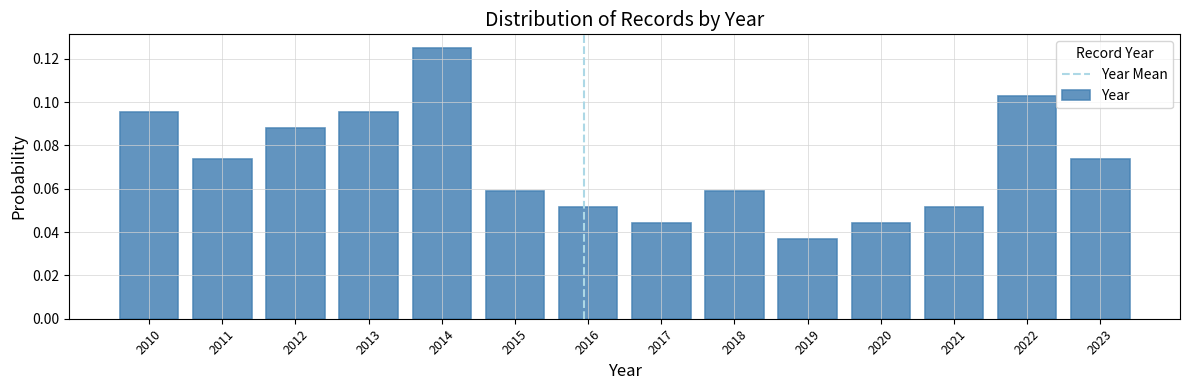

Is it true that the value at 2014 is 0.2?

False